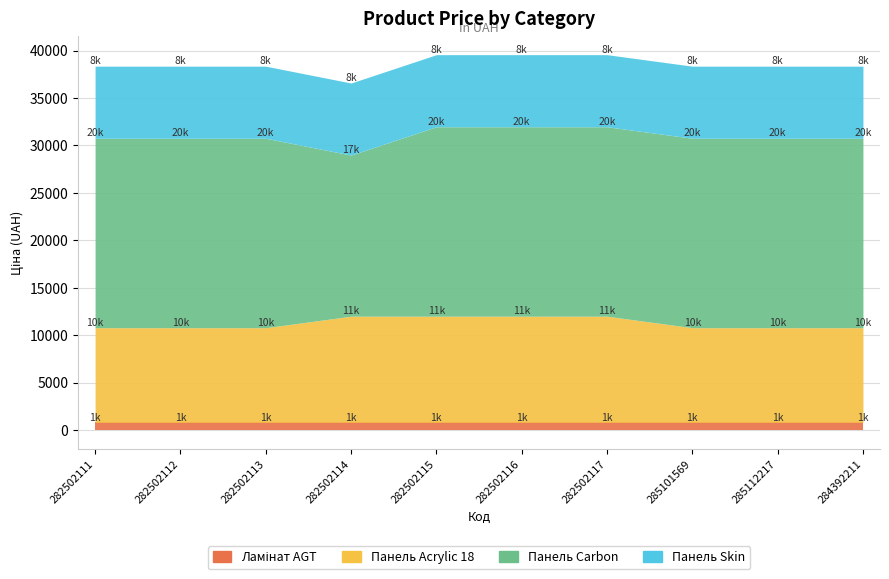

True or false: Панель Acrylic 18 and Ламінат AGT intersect in this chart.

False